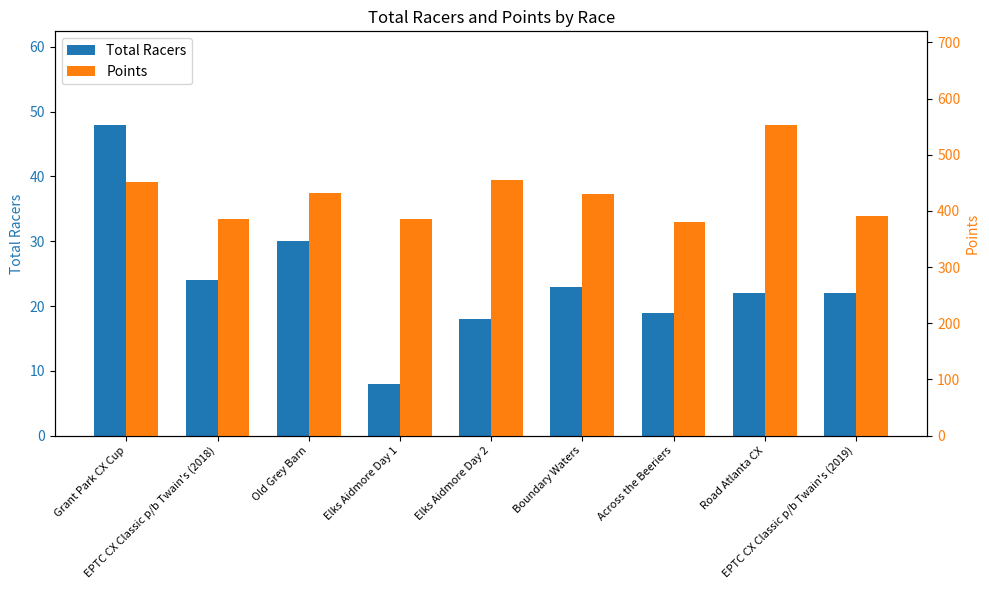

Reading right to left, list all the values displayed in this chart.

Total Racers: 22.0	22.0	19.0	23.0	18.0	8.0	30.0	24.0	48.0
Points: 391.0	553.7	379.5	430.1	455.7	385.5	432.7	385.5	451.8